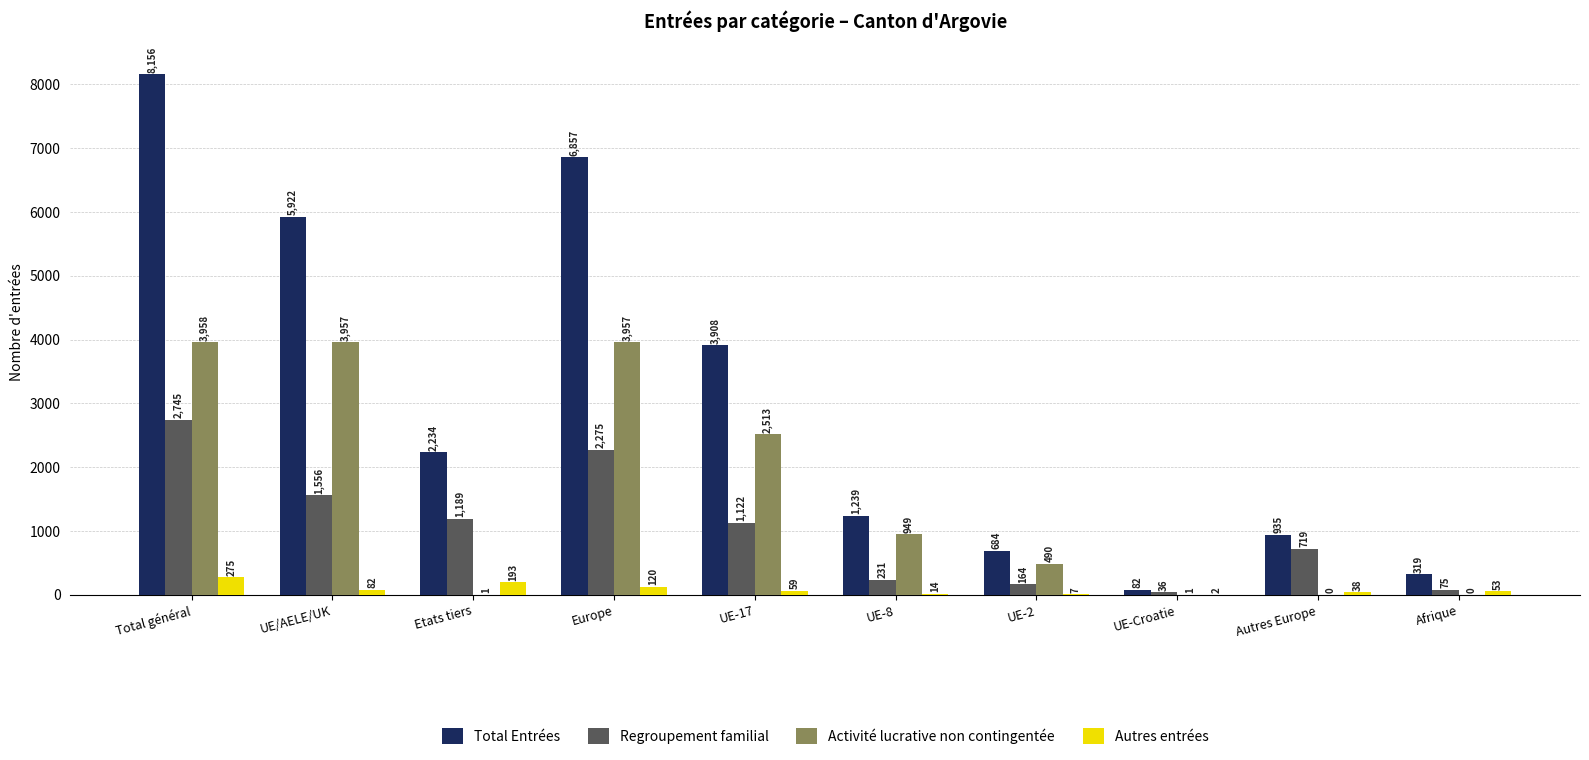

What is the maximum value for Activité lucrative non contingentée?

3958